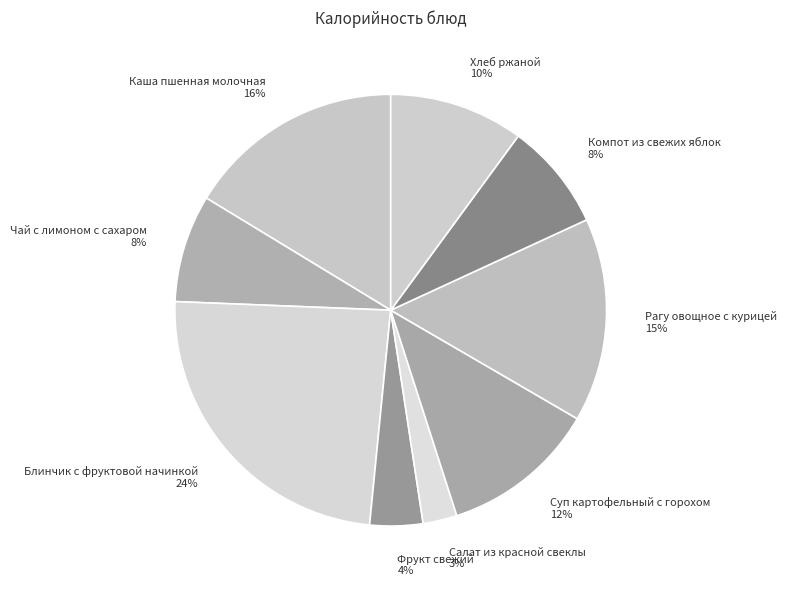

Is the sum of Салат из красной свеклы and Суп картофельный с горохом greater than half?

No